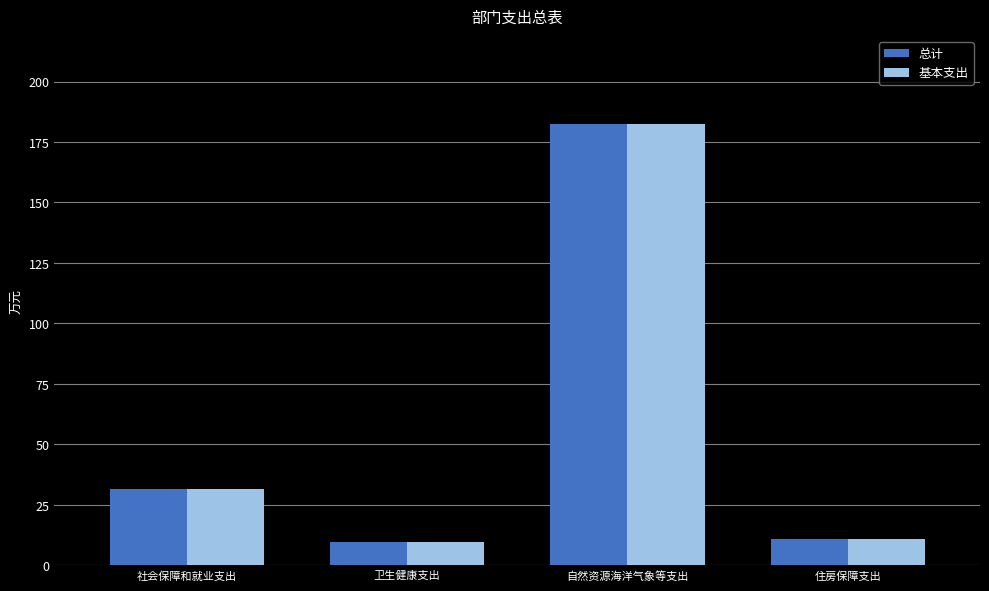

The value of 总计 at 卫生健康支出 is 9.6. True or false?

True